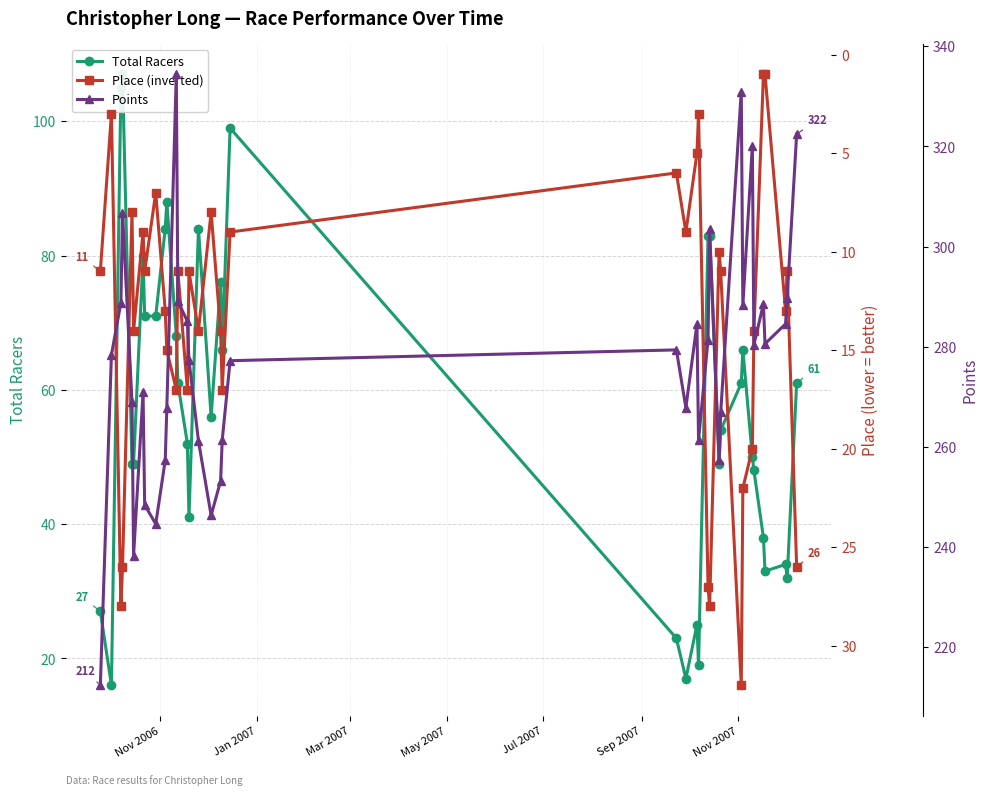

Which series has the largest range (max minus min)?

Points